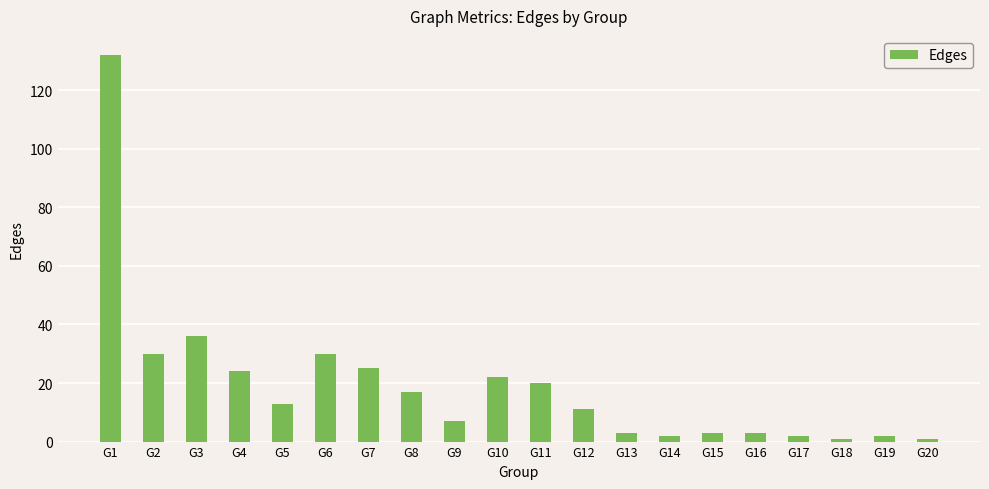

What is the maximum value shown in the chart?

132